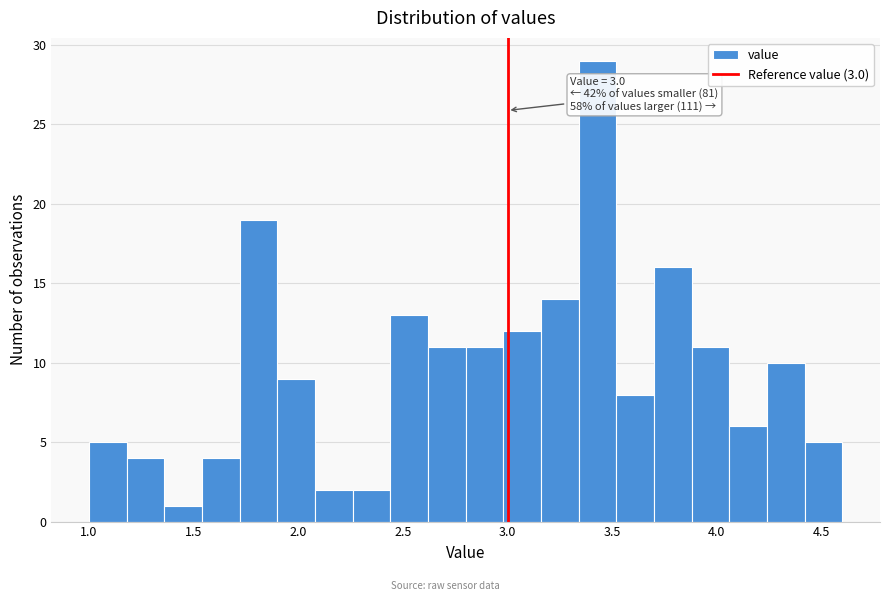

Around what value on the x-axis is the tallest bar? Give the approximate position of its centre, as read against the axis.

3.45